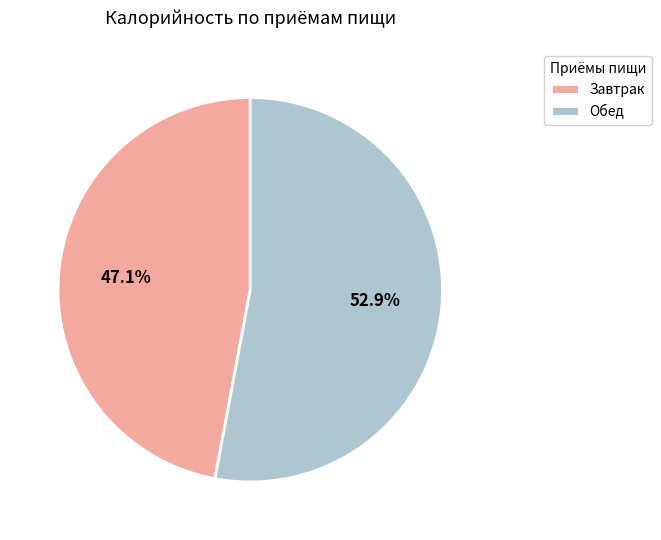

True or false: Обед accounts for 45% of the total.

False